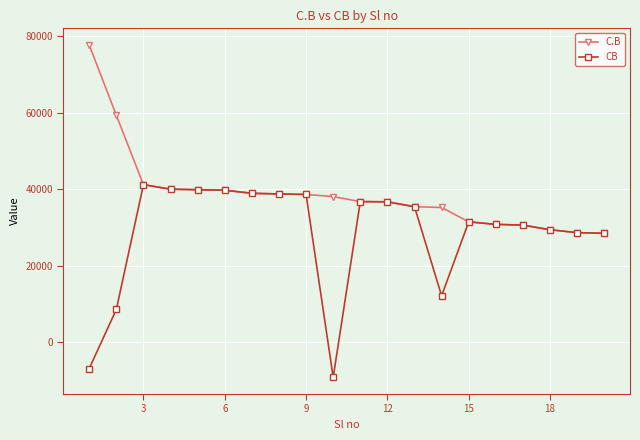

What is the value of the CB point at the 16th from the left?

30853.2